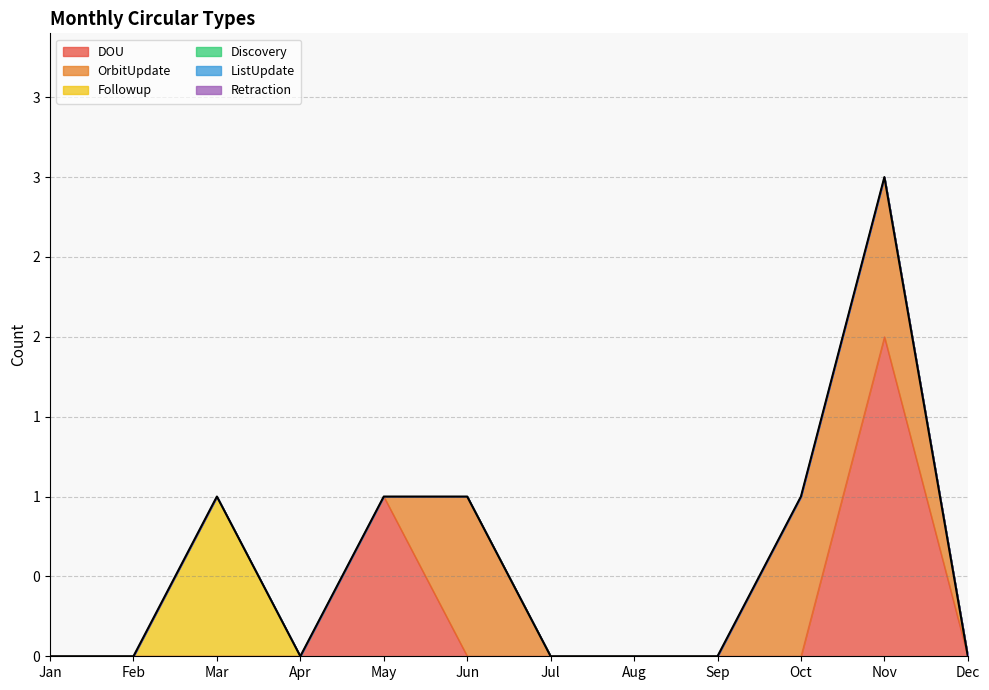

List the series in order of their peak value, lowest first.

Discovery, ListUpdate, Retraction, OrbitUpdate, Followup, DOU